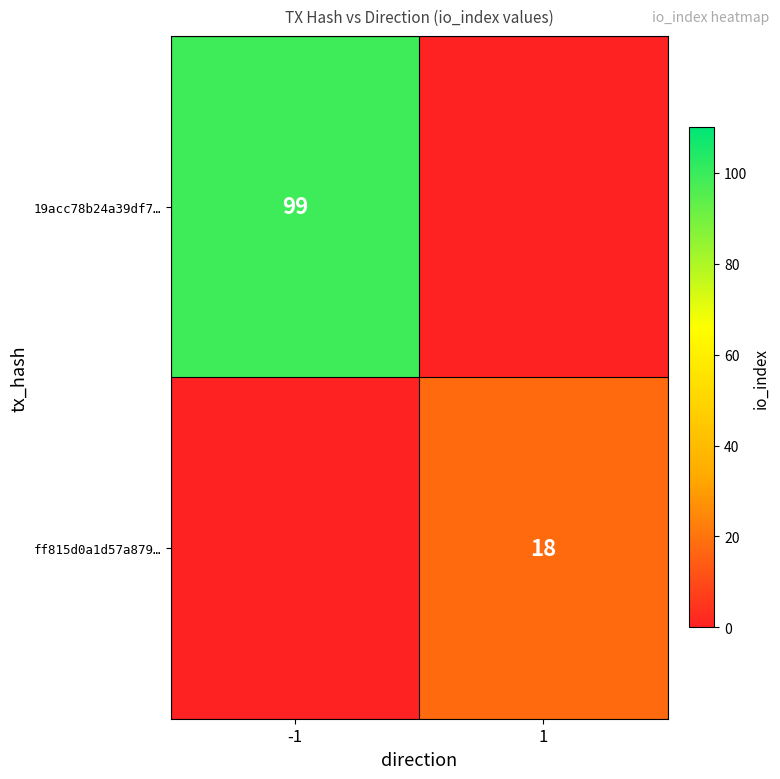

Is it true that 19acc78b24a39df7… equals 99 at -1?

True